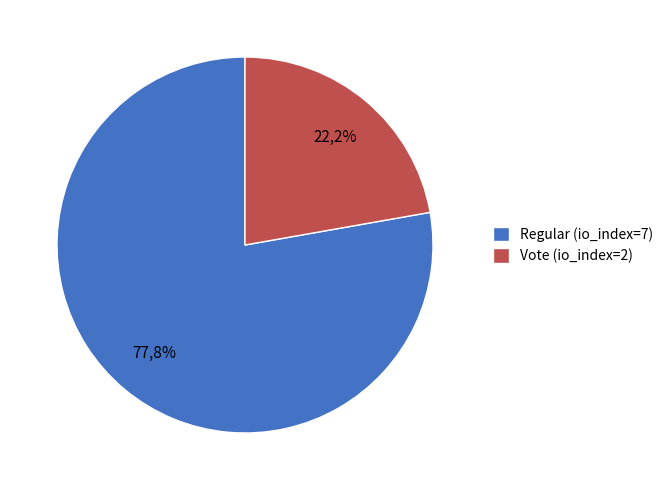

Is Vote (io_index=2) the majority of the pie?

No